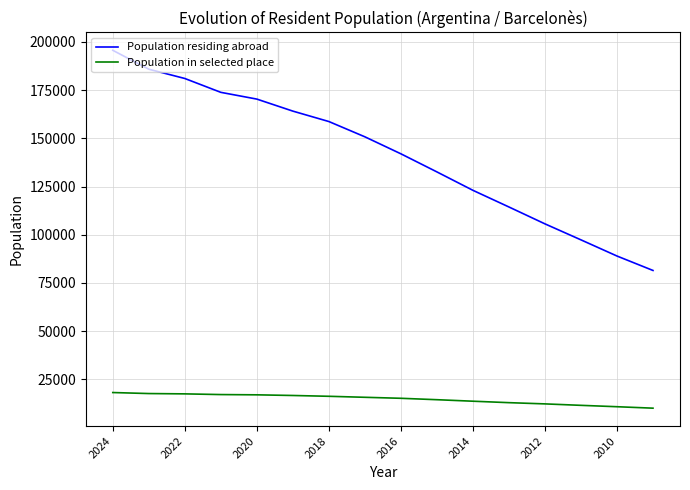

True or false: Population residing abroad and Population in selected place intersect in this chart.

False